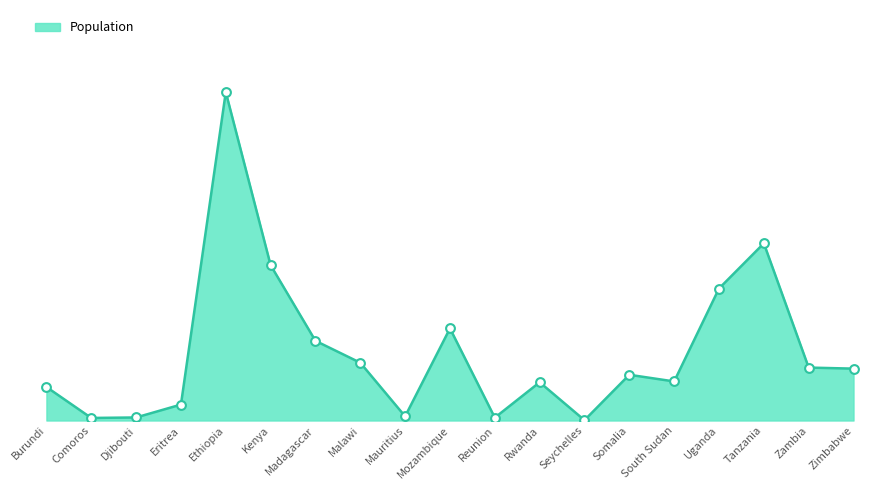

Between Seychelles and Comoros, which is larger?

Comoros